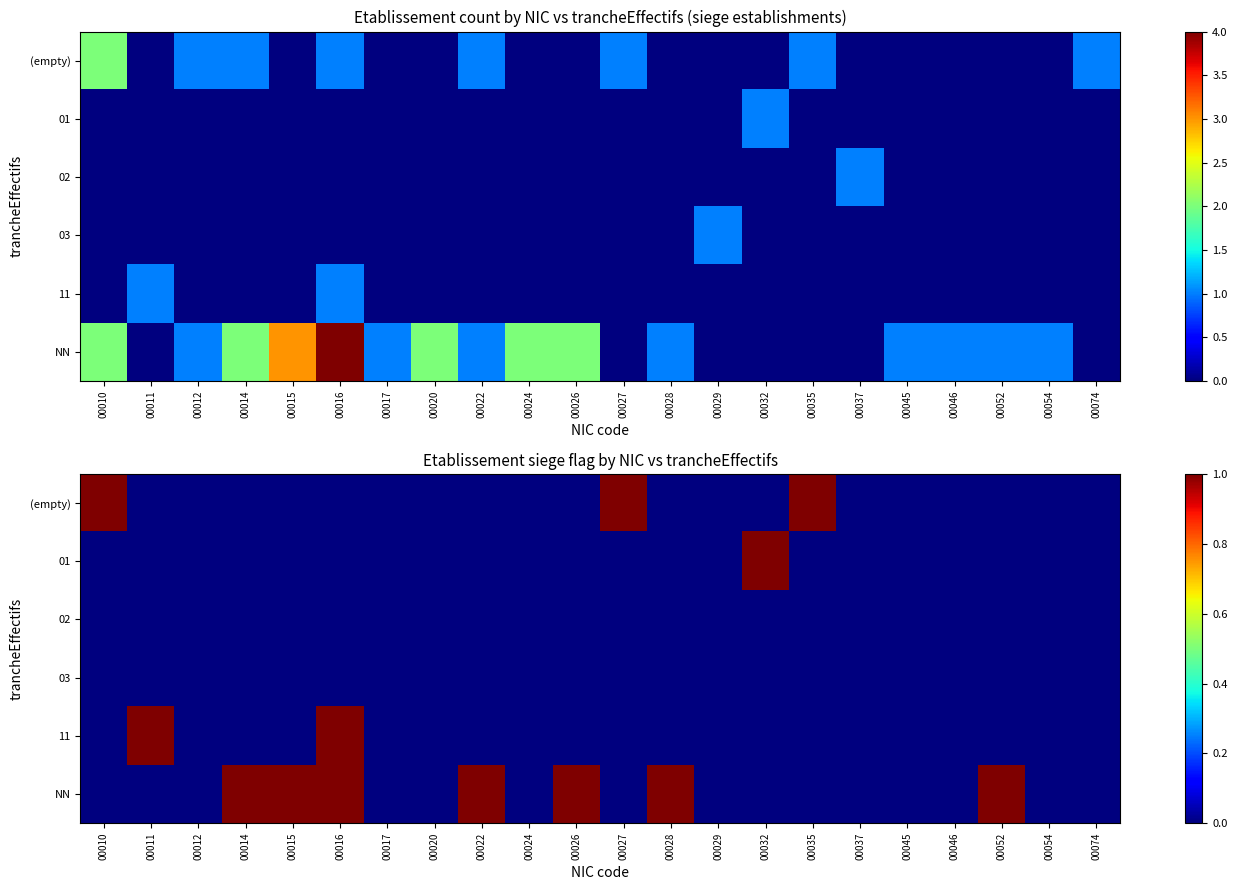

Count the 01 values in the range 0 to 1.

22